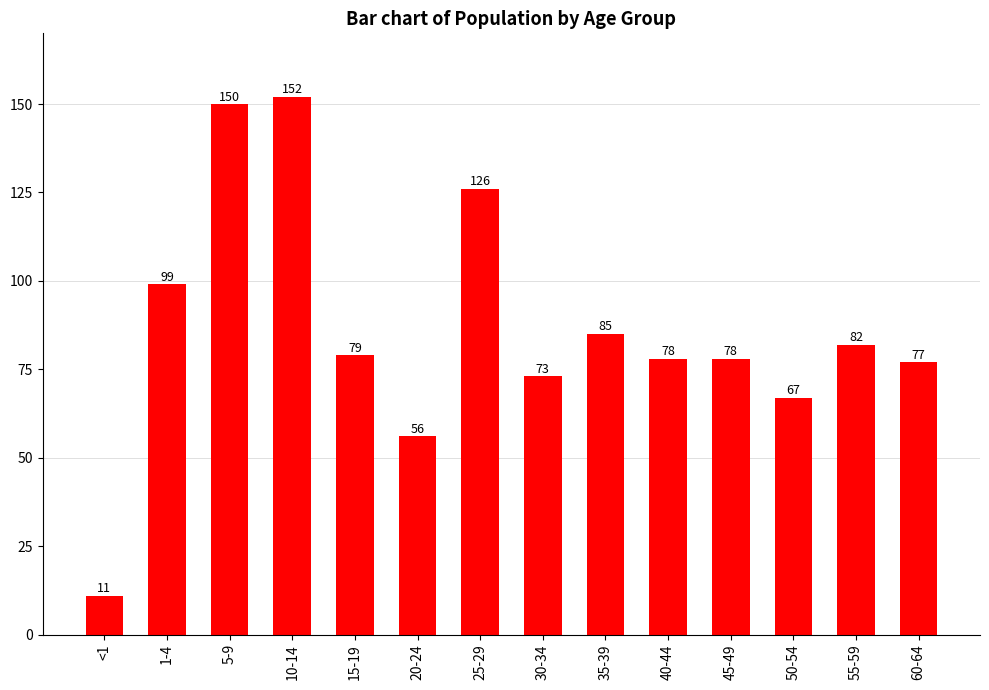

Reading left to right, list all the values displayed in this chart.

<1=11	1-4=99	5-9=150	10-14=152	15-19=79	20-24=56	25-29=126	30-34=73	35-39=85	40-44=78	45-49=78	50-54=67	55-59=82	60-64=77